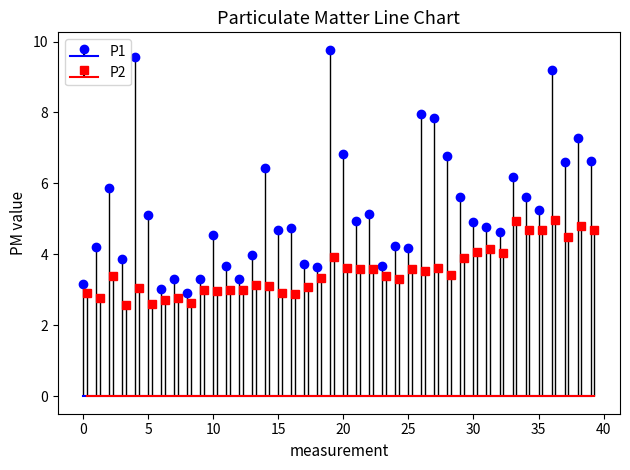

True or false: P1 and P2 intersect in this chart.

False